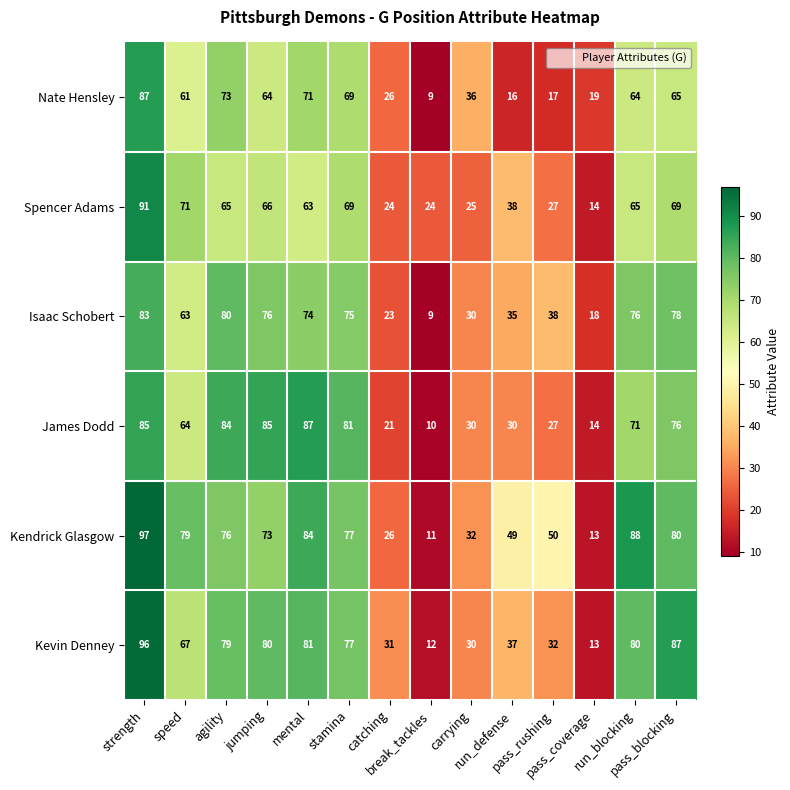

Which series has the largest total across all categories?

Kendrick Glasgow